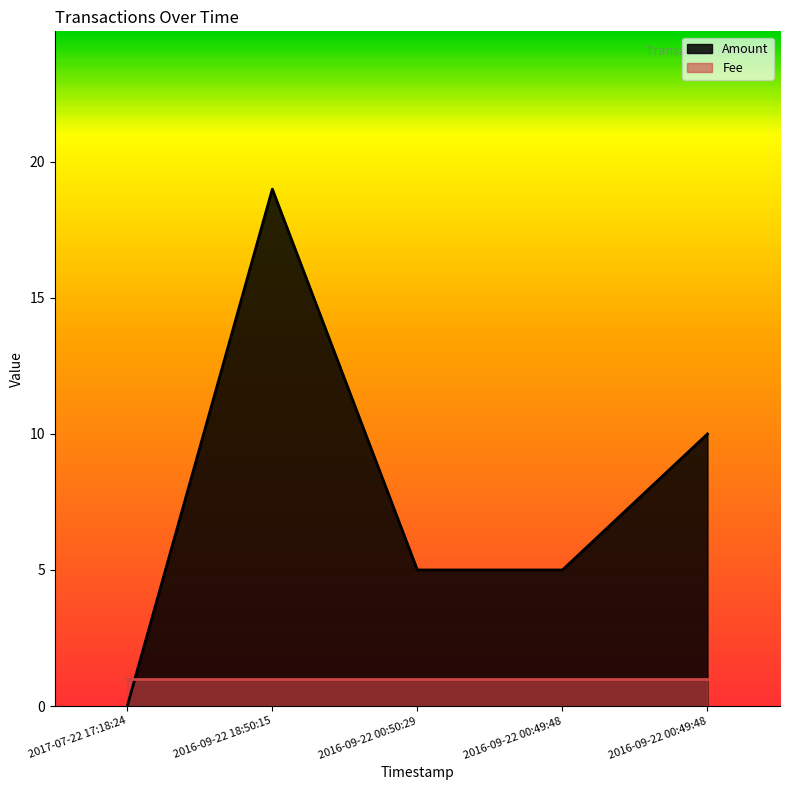

Does the chart have visible grid lines?

No